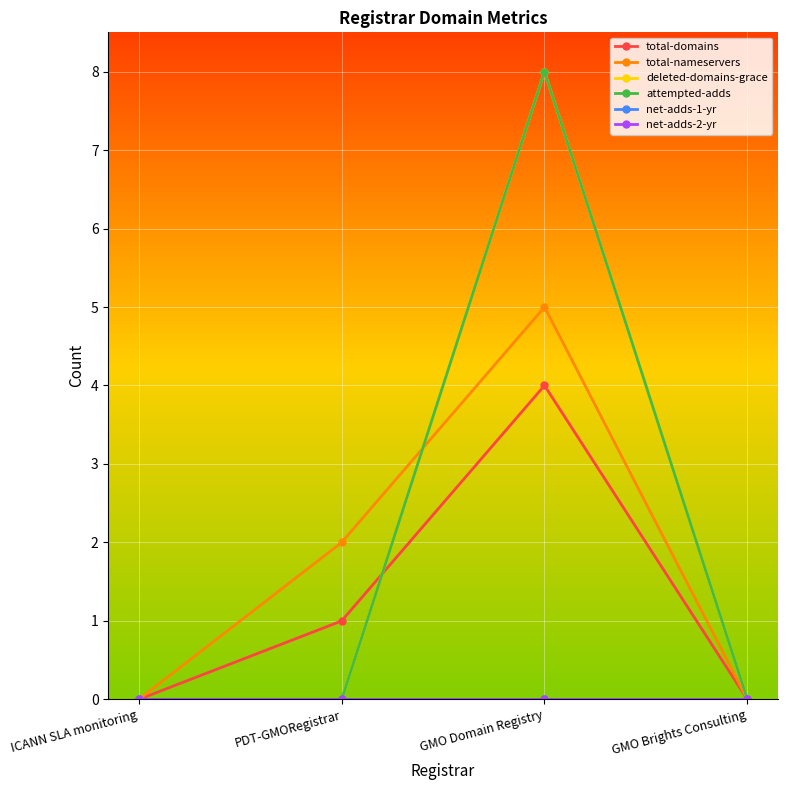

True or false: net-adds-2-yr and attempted-adds cross at least once.

False